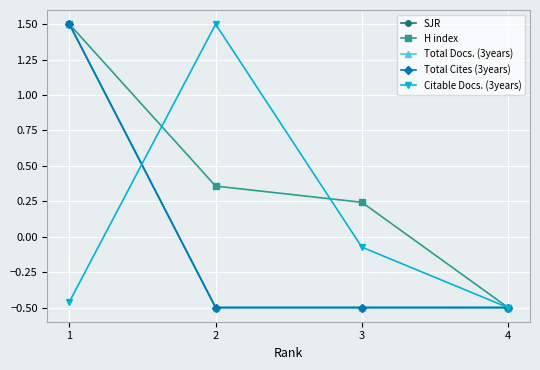

Does the chart have visible grid lines?

Yes